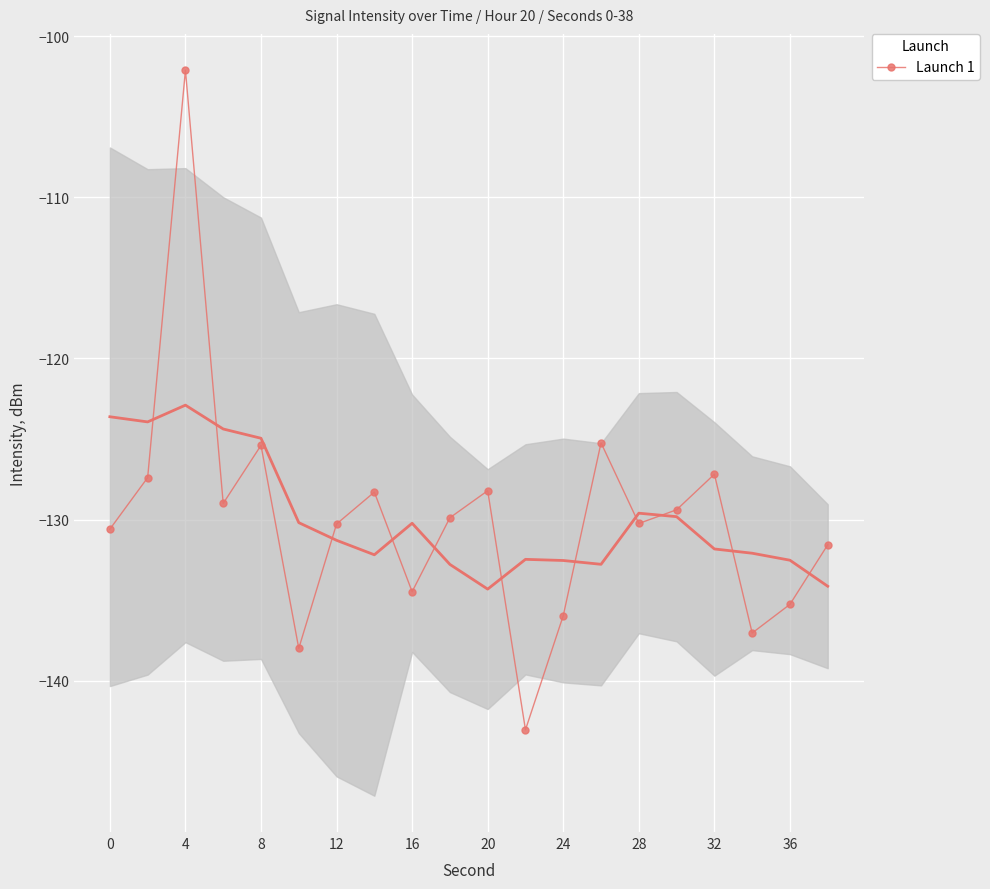

At which category does Launch 1 reach its first local peak?

4